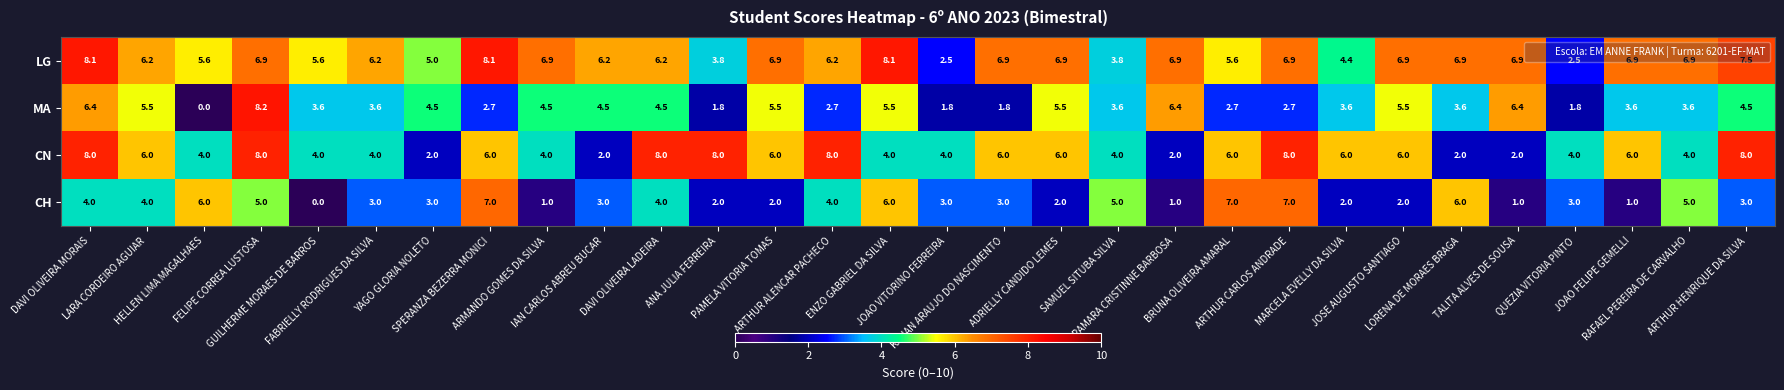

Which series has the largest range (max minus min)?

MA